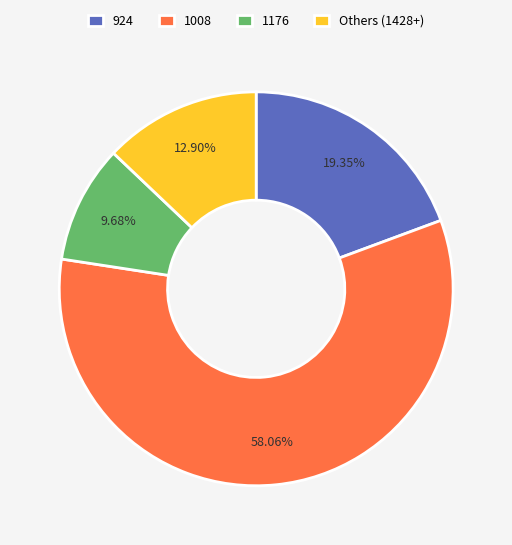

What percentage is NOT represented by 1176?

90.3%